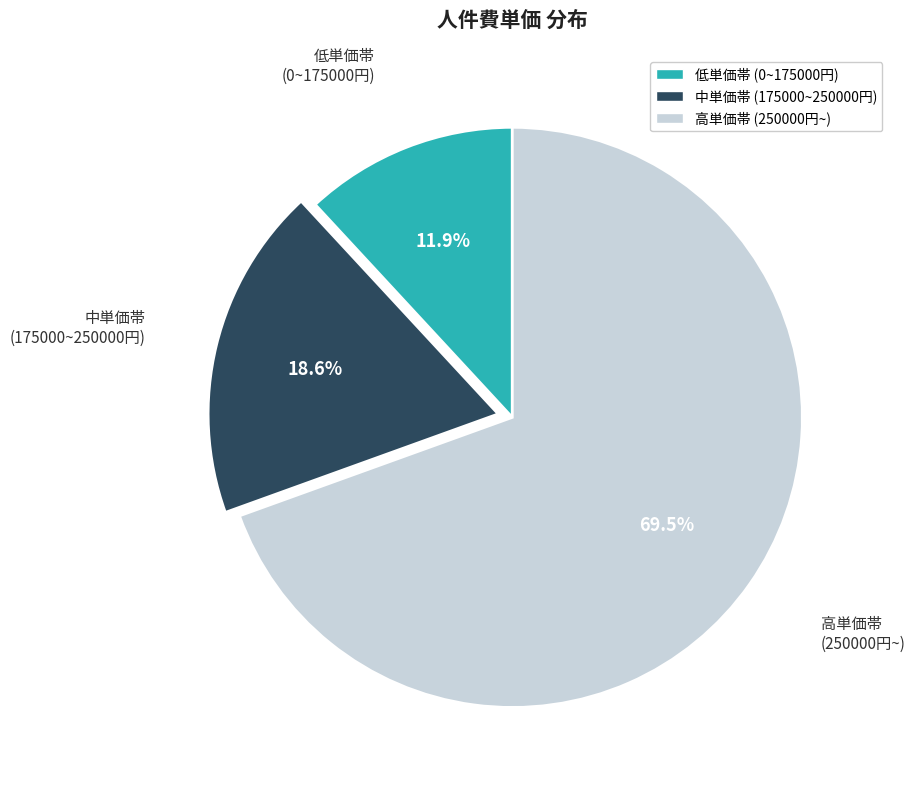

Is there a majority slice in this chart?

Yes